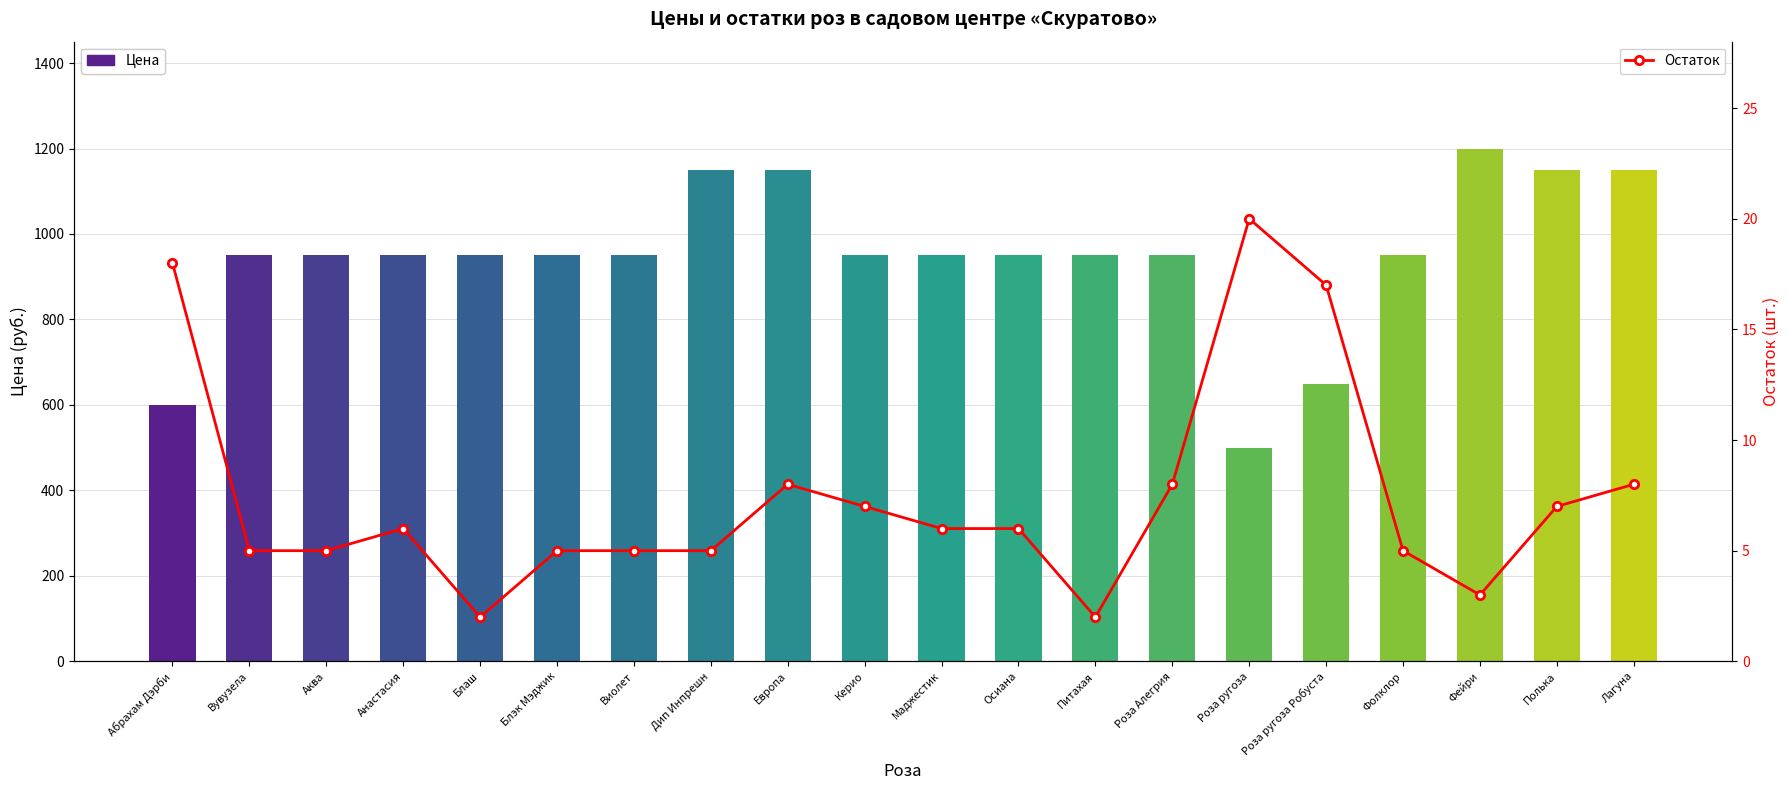

Reading left to right, list all the values displayed in this chart.

Цена: Абрахам Дэрби=600	Вувузела=950	Аква=950	Анастасия=950	Блаш=950	Блэк Мэджик=950	Виолет=950	Дип Инпрешн=1150	Европа=1150	Керио=950	Маджестик=950	Осиана=950	Питахая=950	Роза Алегрия=950	Роза ругоза=500	Роза ругоза Робуста=650	Фолклор=950	Фейри=1200	Полька=1150	Лагуна=1150
Остаток: Абрахам Дэрби=18	Вувузела=5	Аква=5	Анастасия=6	Блаш=2	Блэк Мэджик=5	Виолет=5	Дип Инпрешн=5	Европа=8	Керио=7	Маджестик=6	Осиана=6	Питахая=2	Роза Алегрия=8	Роза ругоза=20	Роза ругоза Робуста=17	Фолклор=5	Фейри=3	Полька=7	Лагуна=8